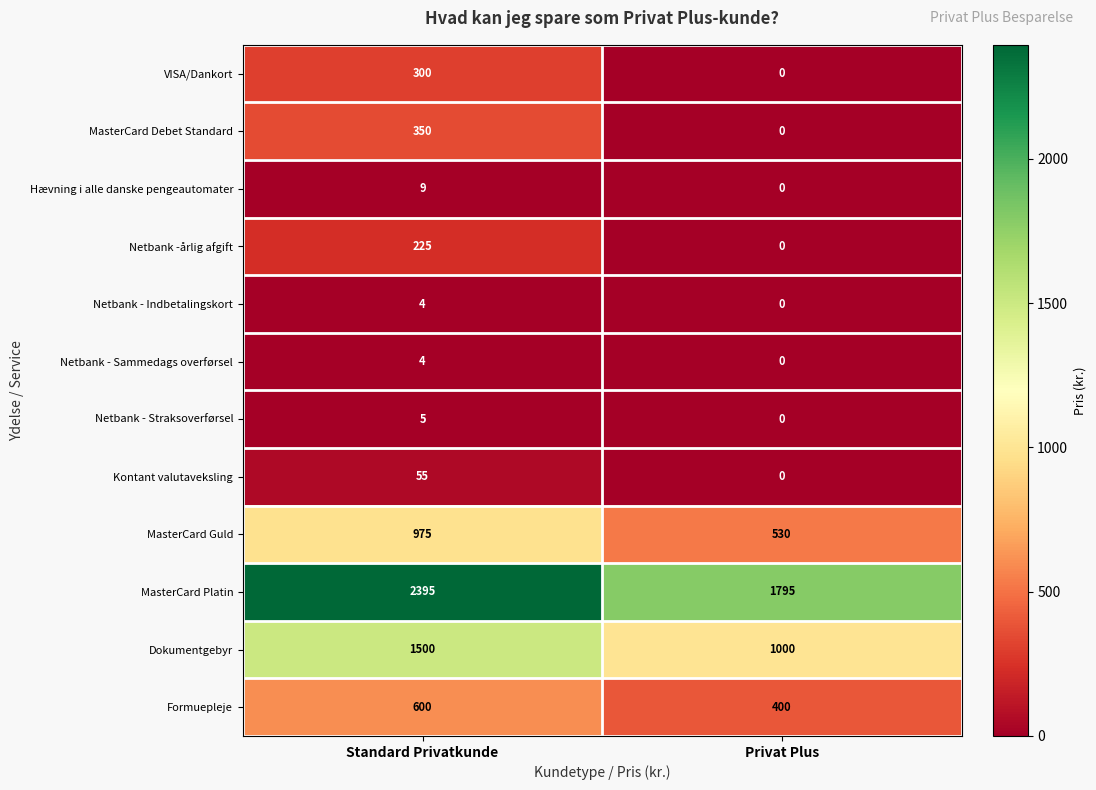

Reading right to left, what are all the values shown in this chart?

VISA/Dankort: 0	300
MasterCard Debet Standard: 0	350
Hævning i alle danske pengeautomater: 0	9
Netbank -årlig afgift: 0	225
Netbank - Indbetalingskort: 0	4
Netbank - Sammedags overførsel: 0	4
Netbank - Straksoverførsel: 0	5
Kontant valutaveksling: 0	55
MasterCard Guld: 530	975
MasterCard Platin: 1795	2395
Dokumentgebyr: 1000	1500
Formuepleje: 400	600